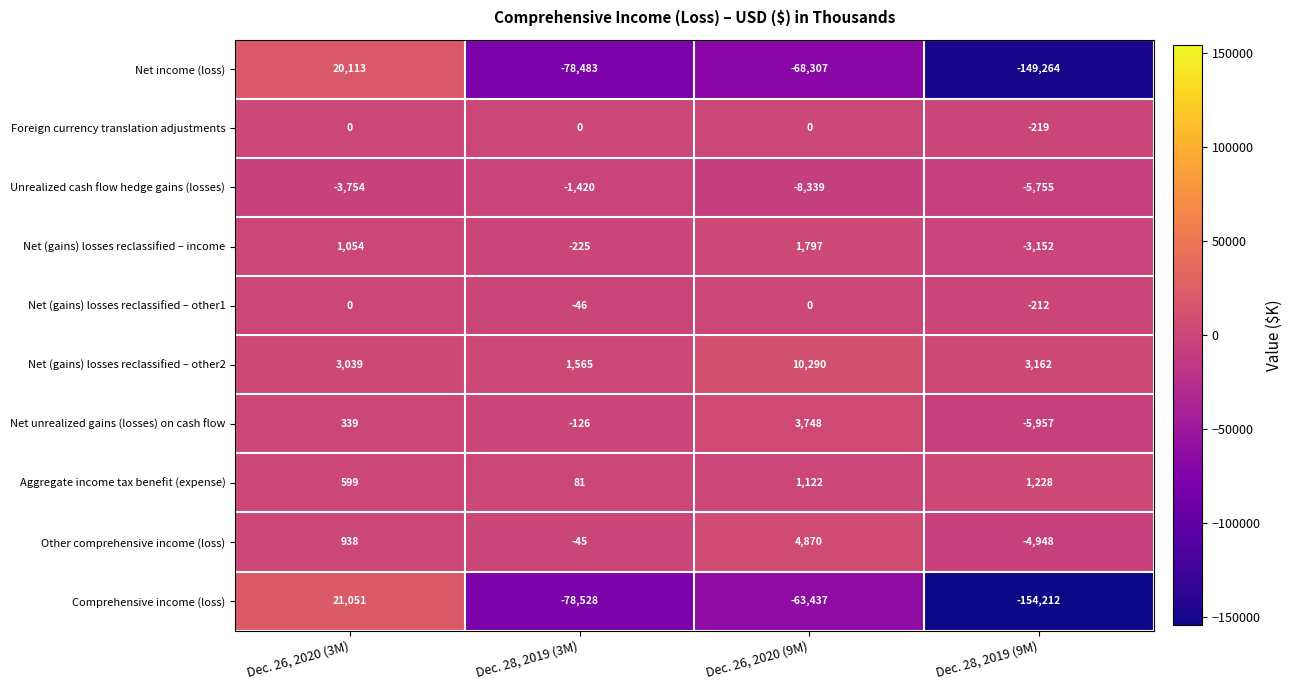

At which category is the sum across all series the highest?

Dec. 26, 2020 (3M)